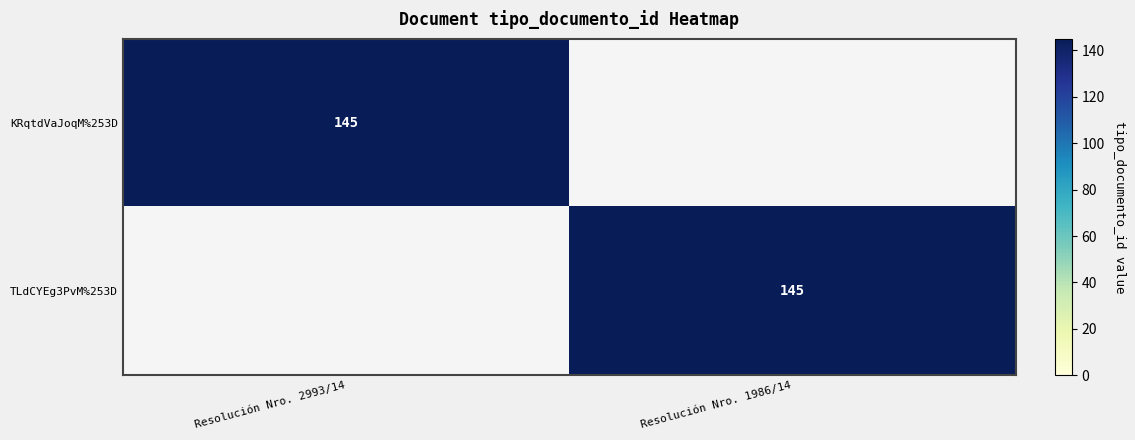

Is it true that TLdCYEg3PvM%253D equals 34 at Resolución Nro. 1986/14?

False